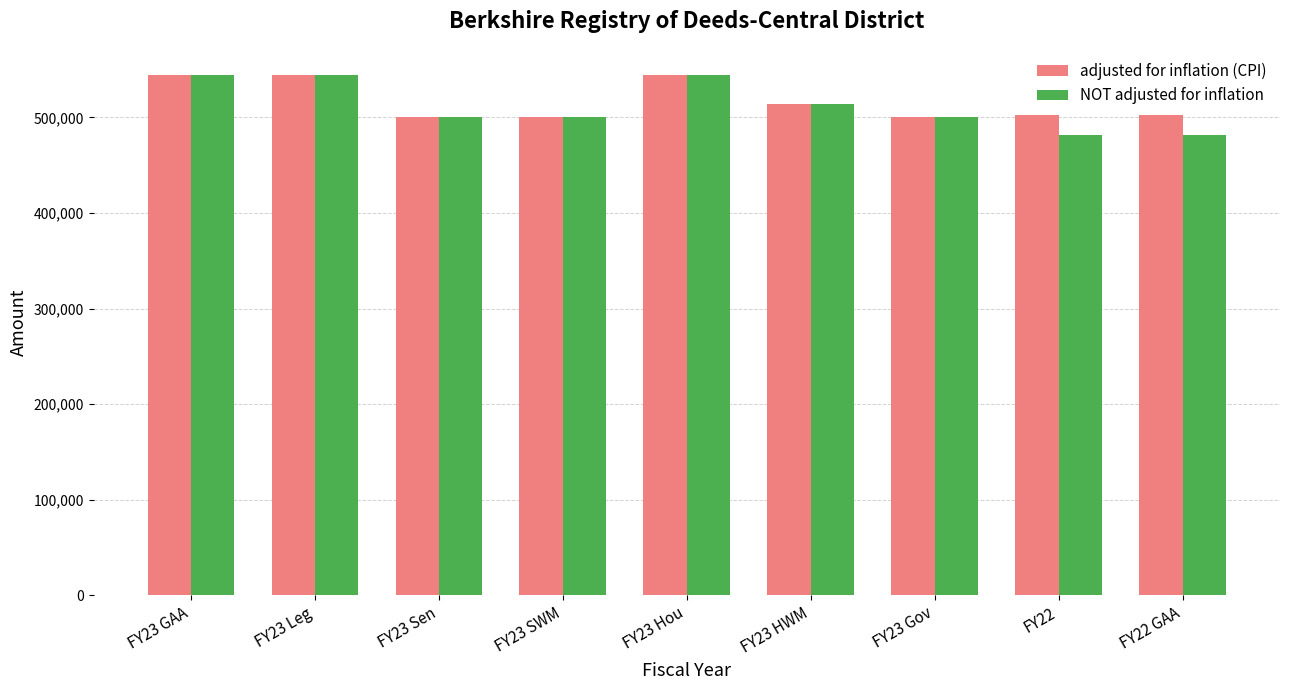

True or false: adjusted for inflation (CPI) has a value of 500023 at FY23 Gov.

True